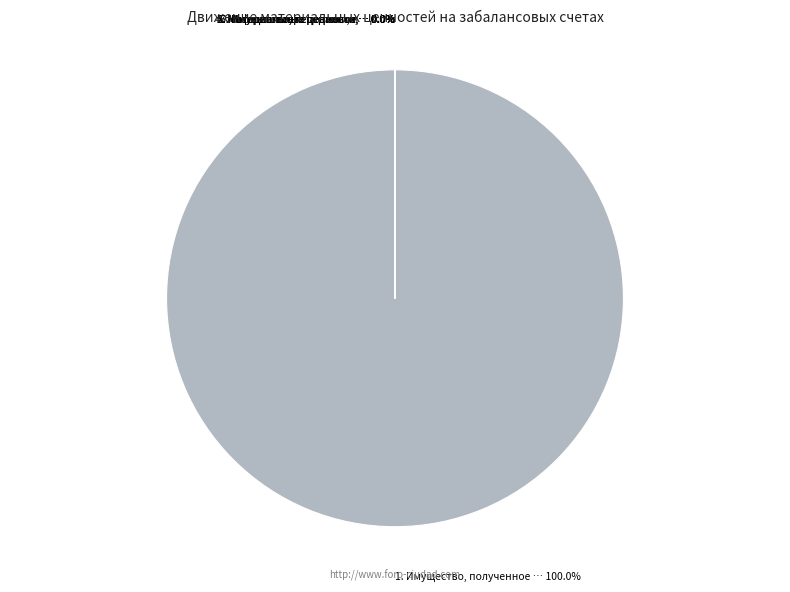

How many segments does this pie chart have?

7